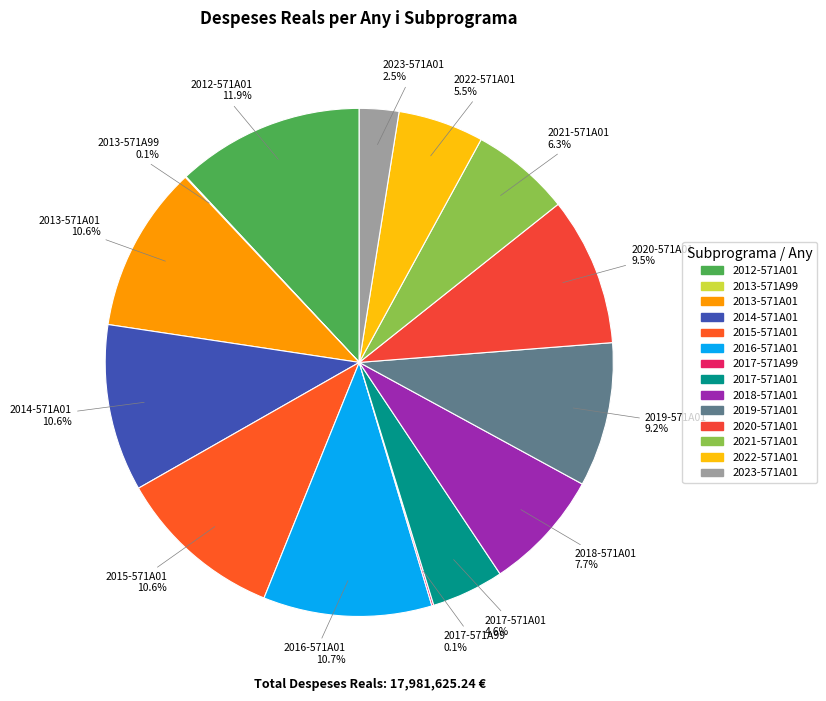

Does any single category account for the majority?

No